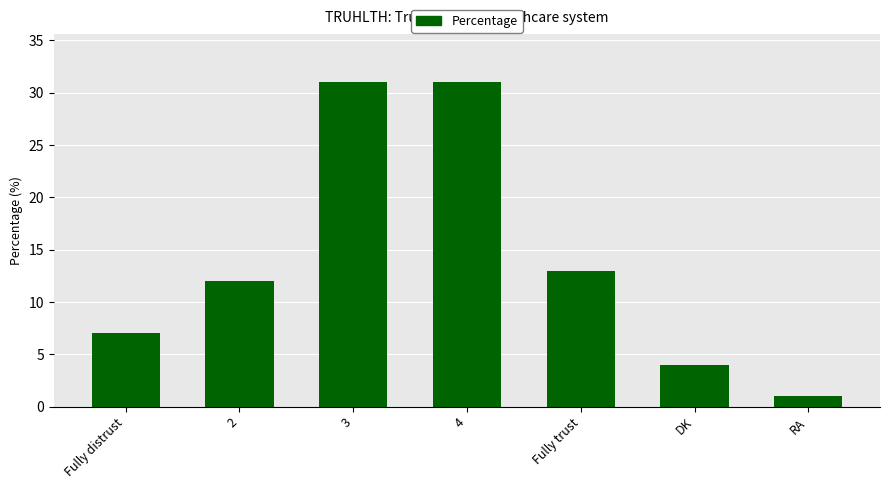

Reading right to left, extract all data points from this chart.

1	4	13	31	31	12	7